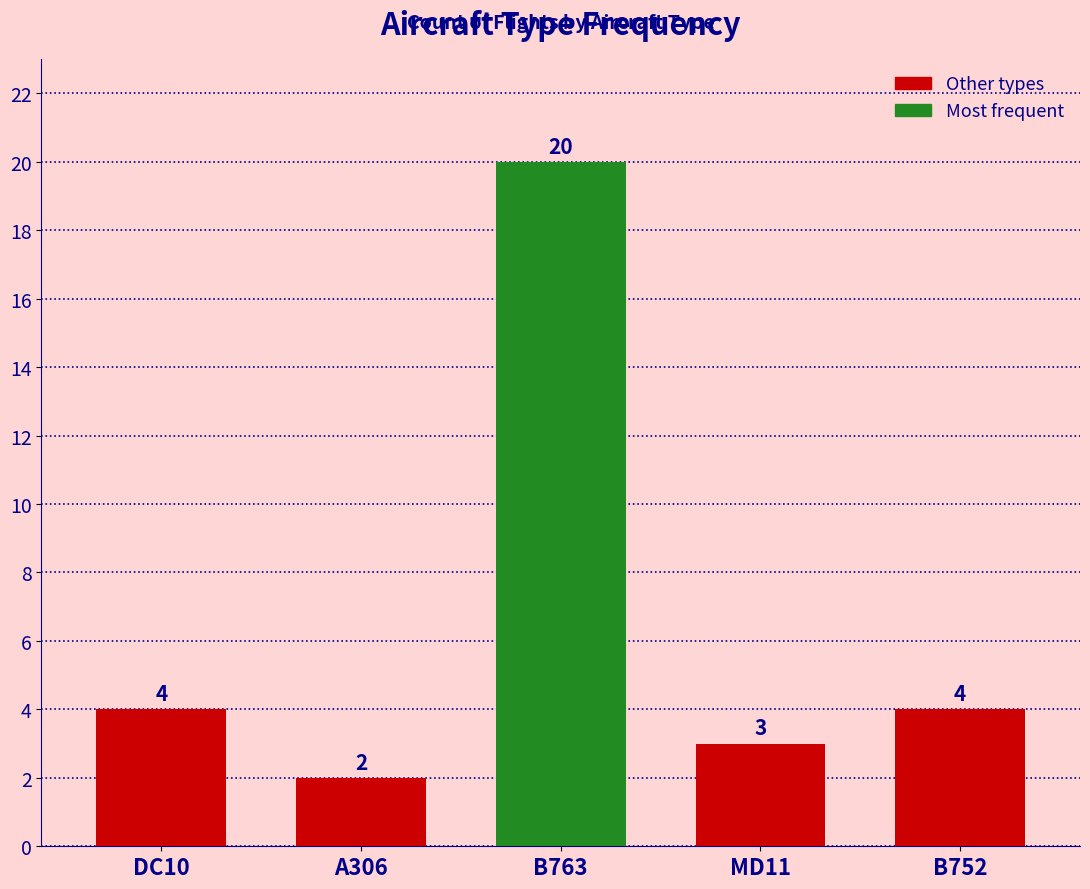

Are the bars grouped side by side (vs. stacked)?

No